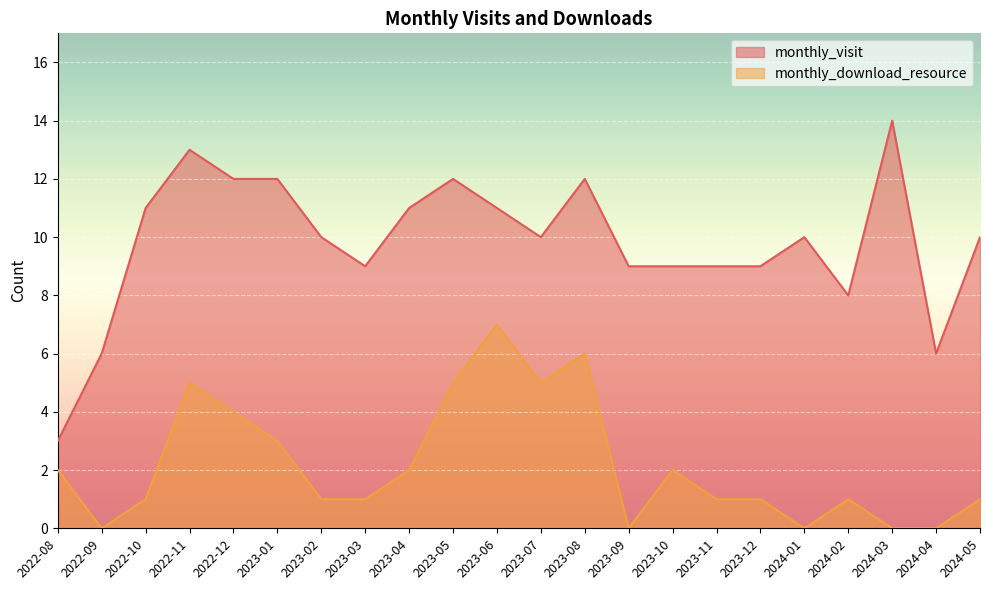

Which label corresponds to the largest value in the chart?

2024-03